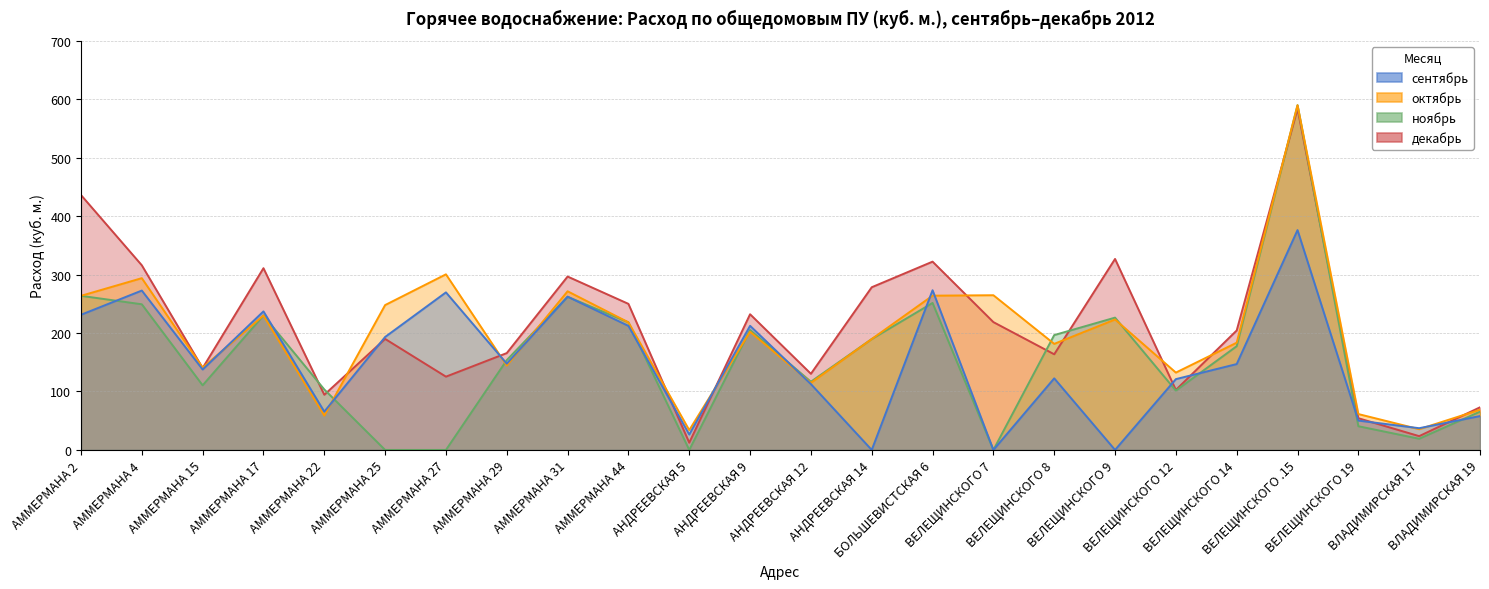

At which label does сентябрь first exceed 146?

АММЕРМАНА 2